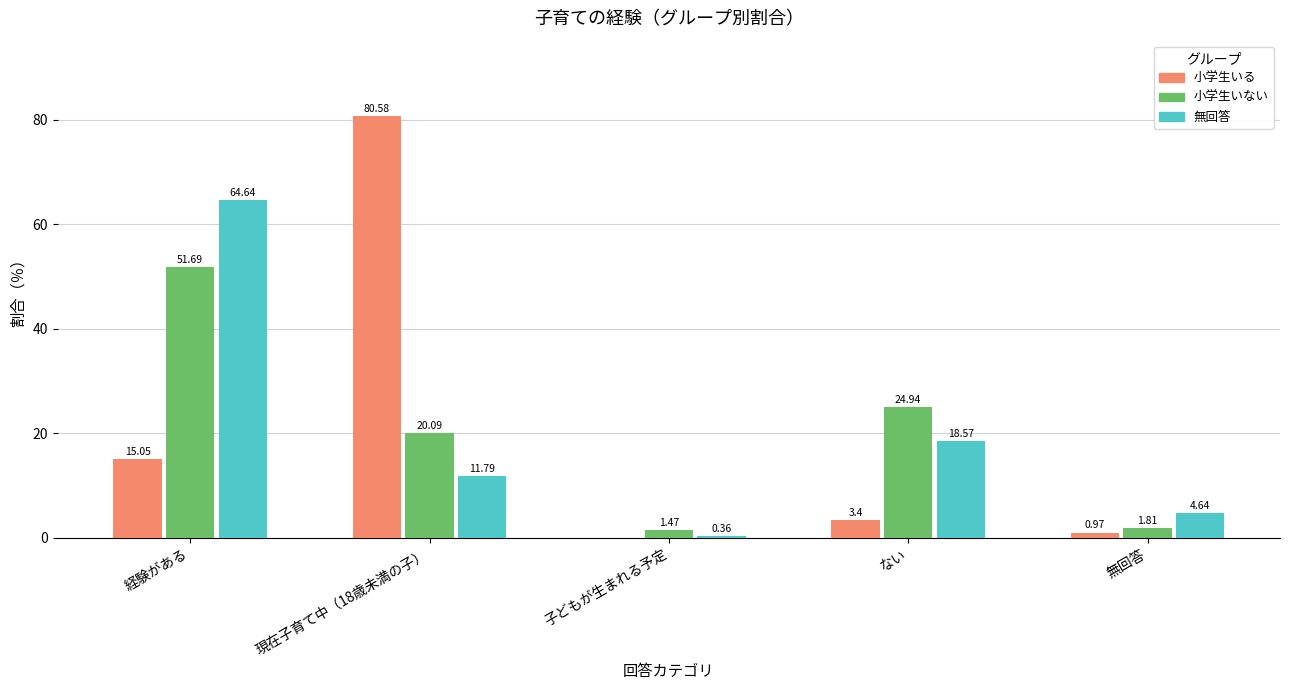

What are all the series names shown in the legend?

小学生いる, 小学生いない, 無回答